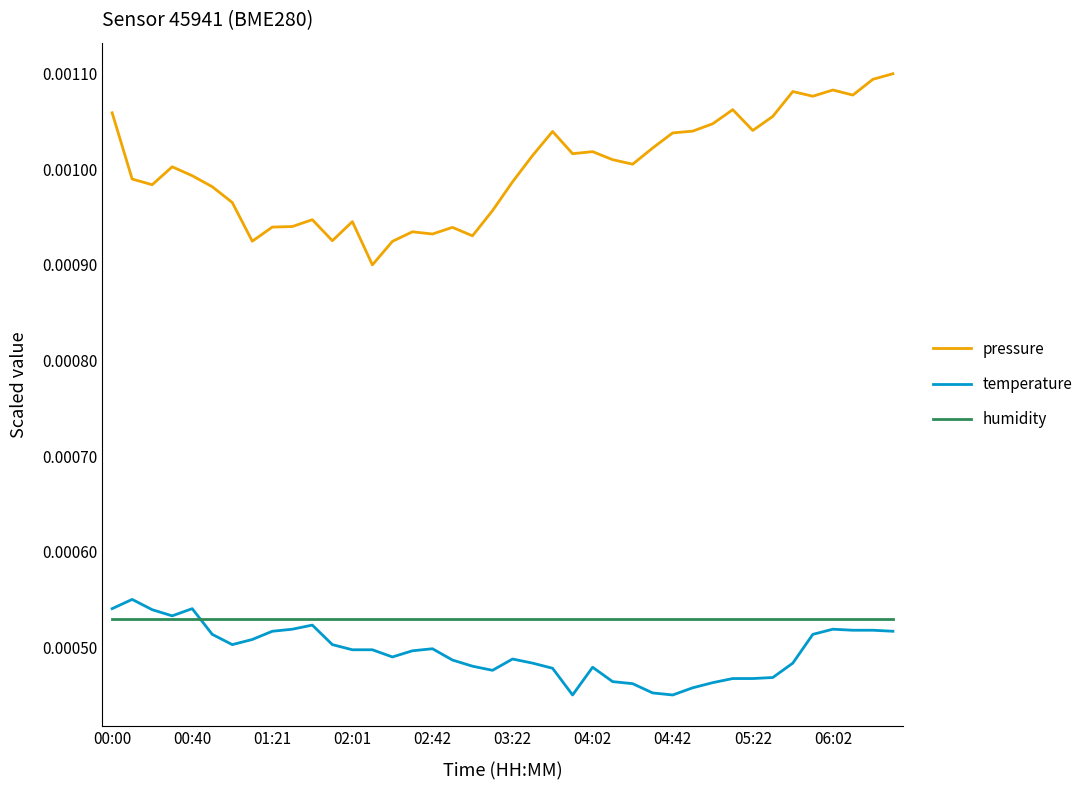

Which series has the largest total across all categories?

pressure